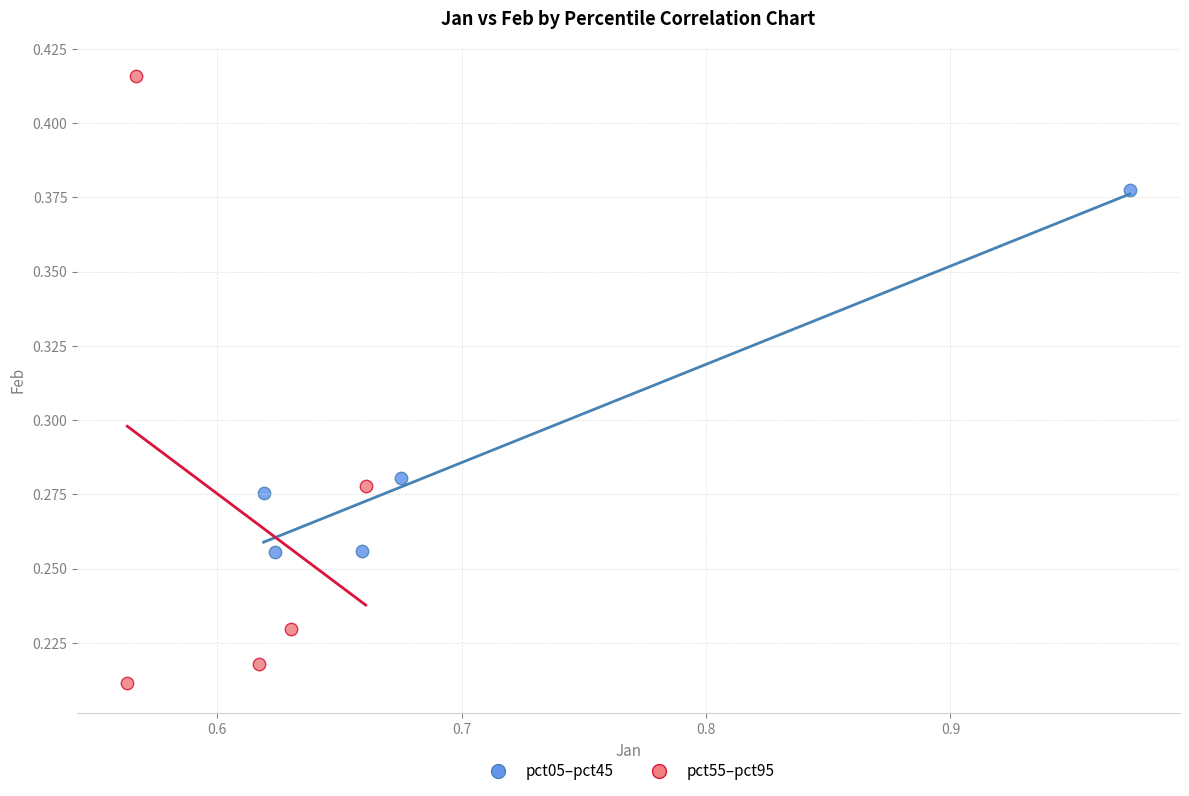

What are all the series names shown in the legend?

pct05–pct45, pct55–pct95